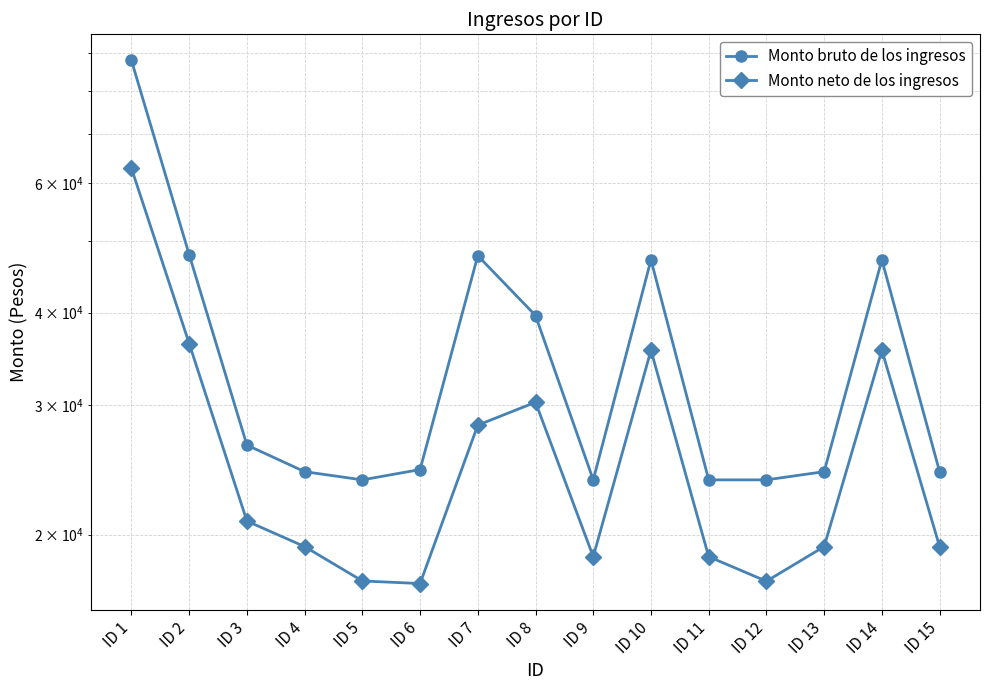

What is the average value of the Monto neto de los ingresos series?

26424.6